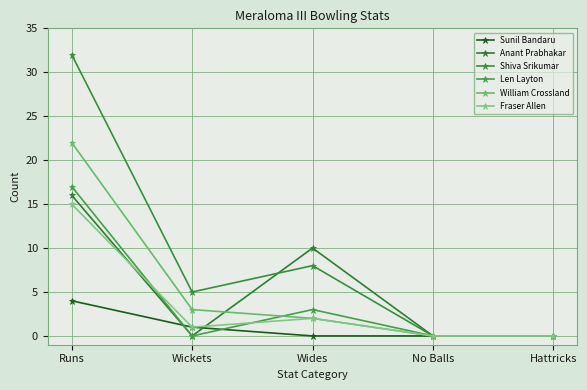

List the labels in order of Fraser Allen value, largest first.

Runs, Wides, Wickets, No Balls, Hattricks